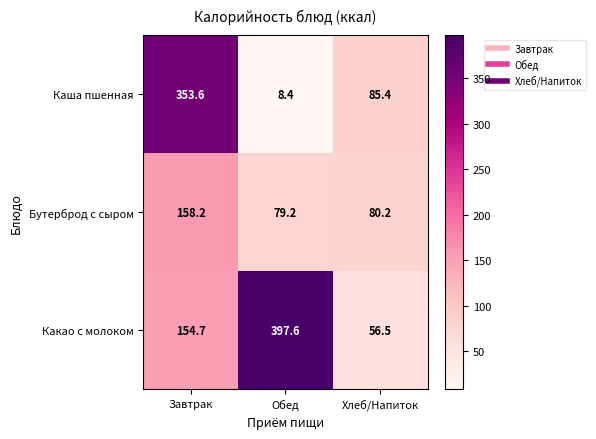

What is the spread (max minus min) of values at Обед?

389.2